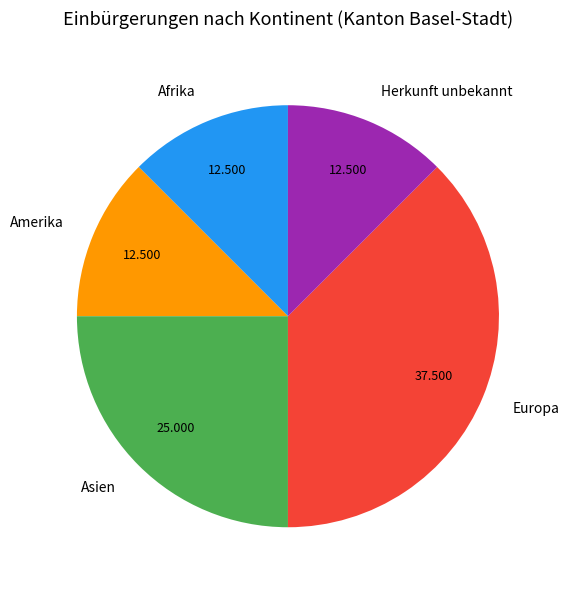

Which slice is the largest?

Europa